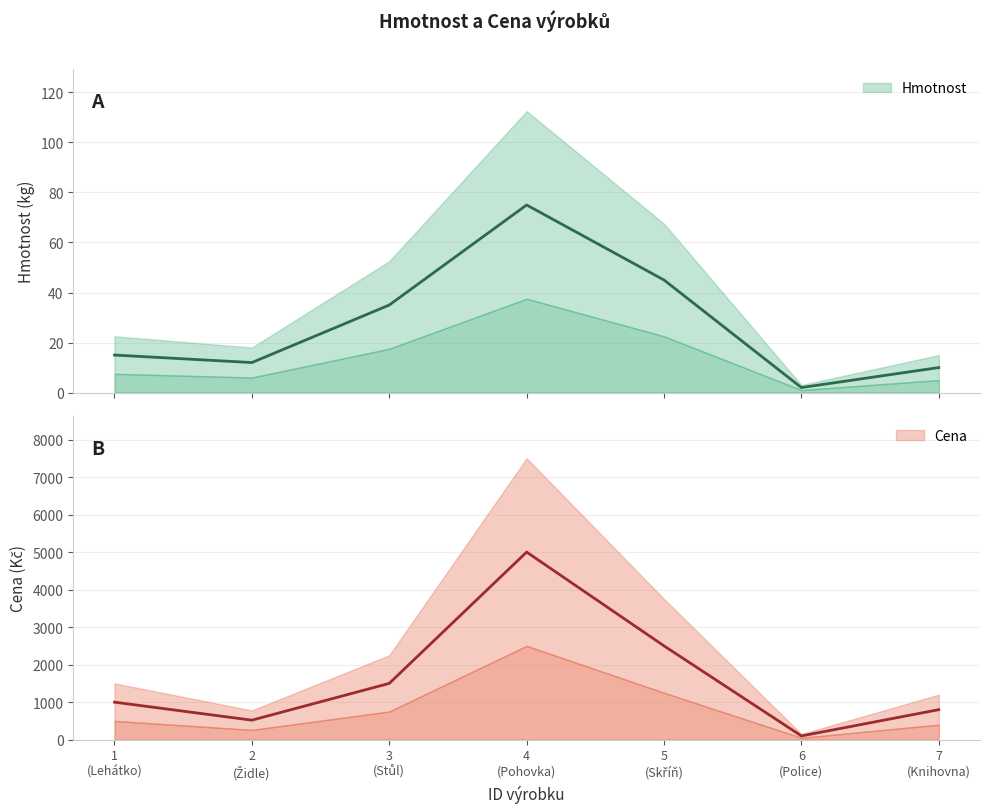

Between 7 (Knihovna) and 3 (Stůl), which is larger?

3 (Stůl)